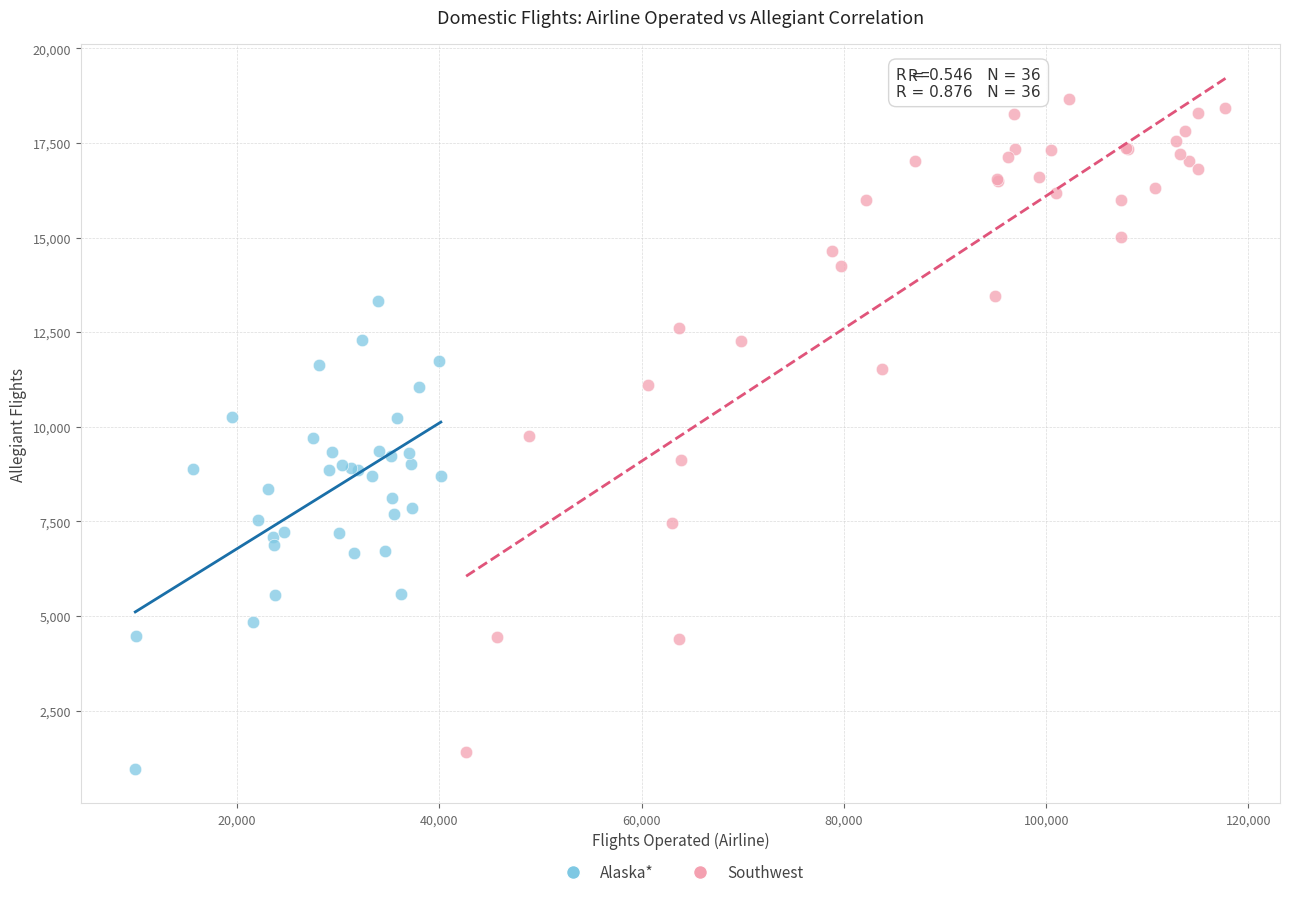

Which series reaches the maximum Y coordinate?

Southwest